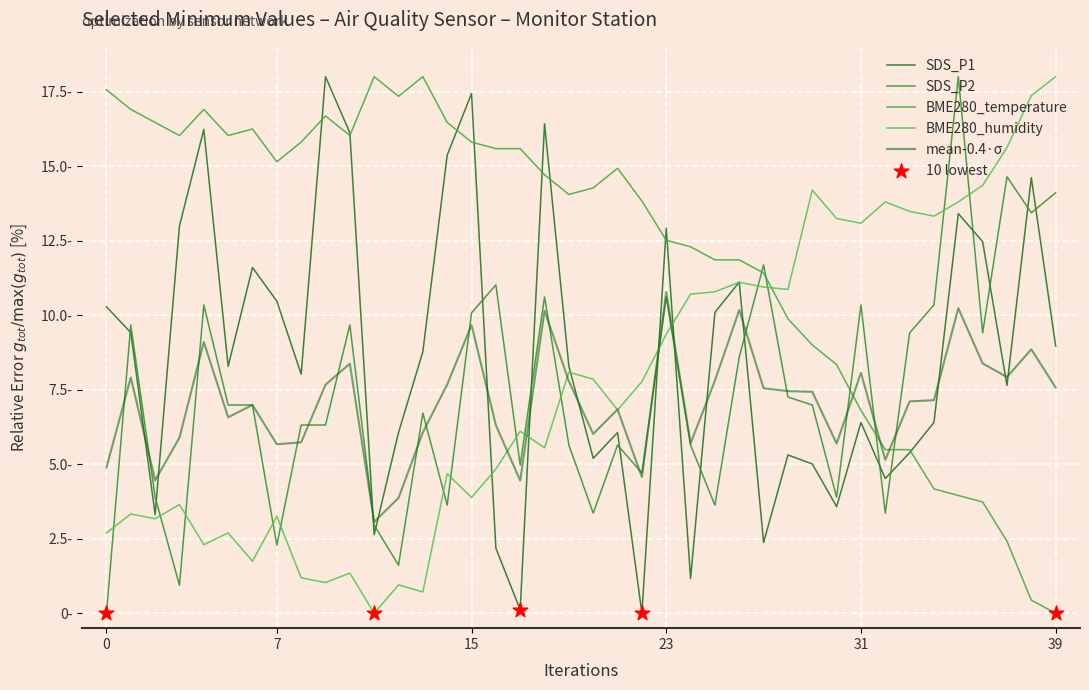

Does the chart have visible grid lines?

Yes